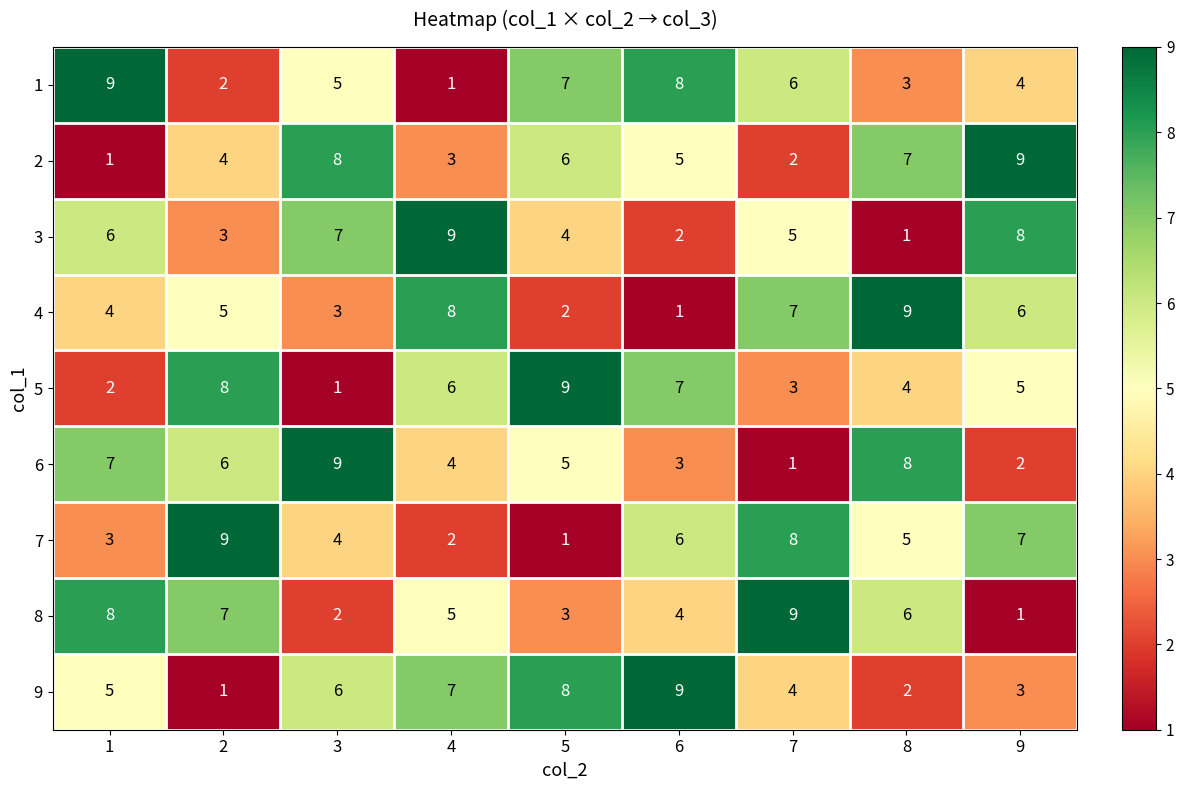

What is the sum of the 2 values at 8 and 7?

9